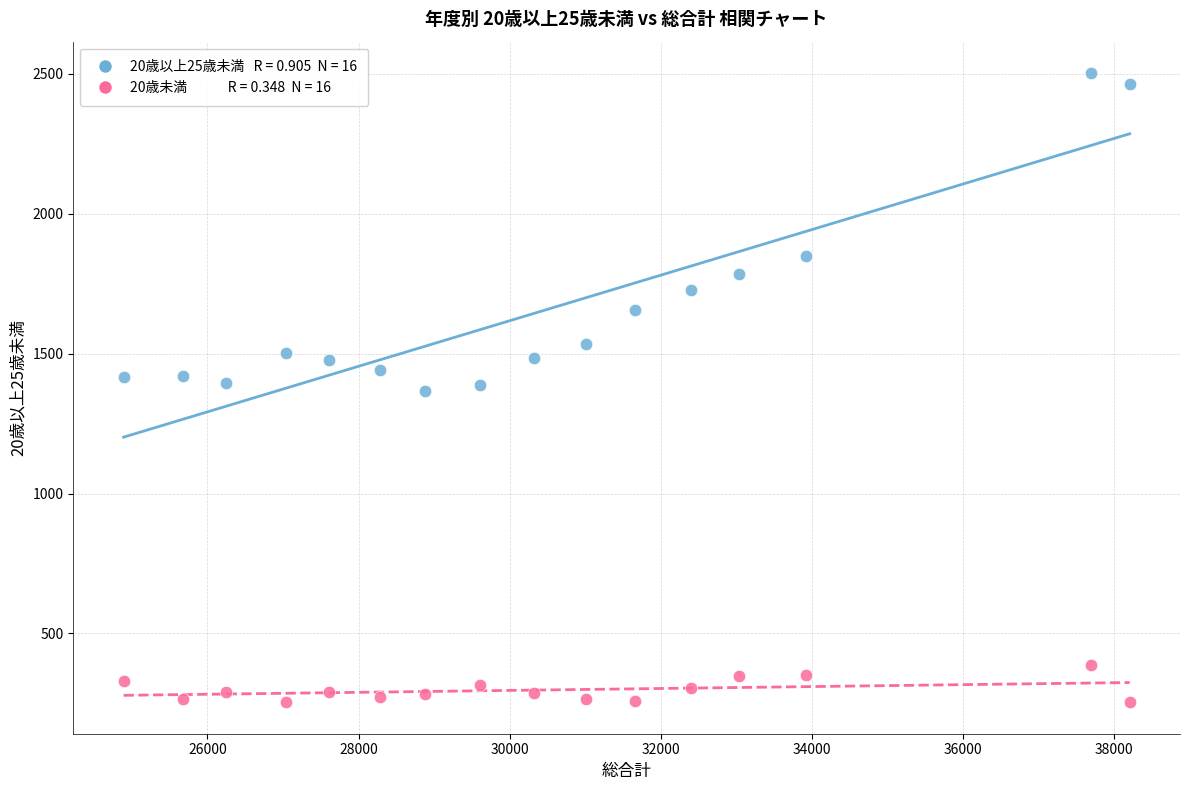

Across all data points, what is the range of X values (max minus min)?

13313